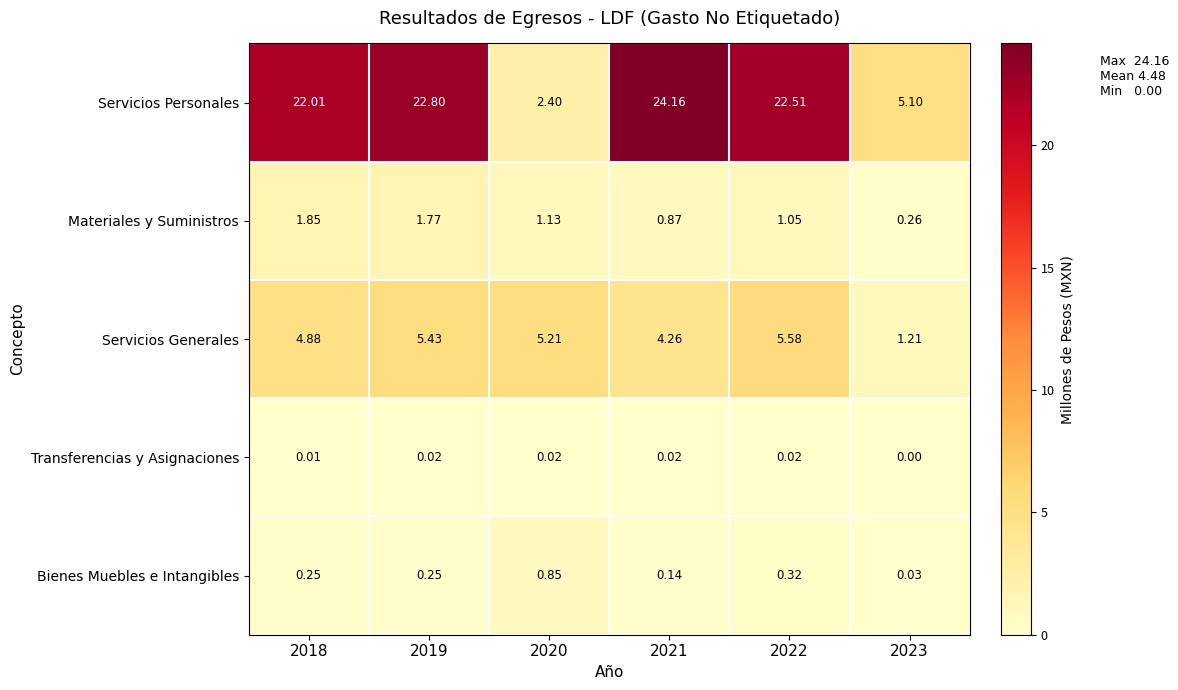

List the series in order of their peak value, highest first.

Servicios Personales, Servicios Generales, Materiales y Suministros, Bienes Muebles e Intangibles, Transferencias y Asignaciones